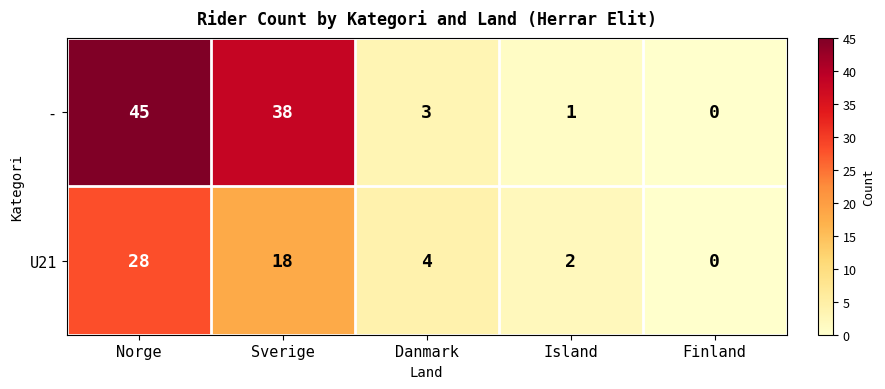

Is it true that - equals 1 at Island?

True